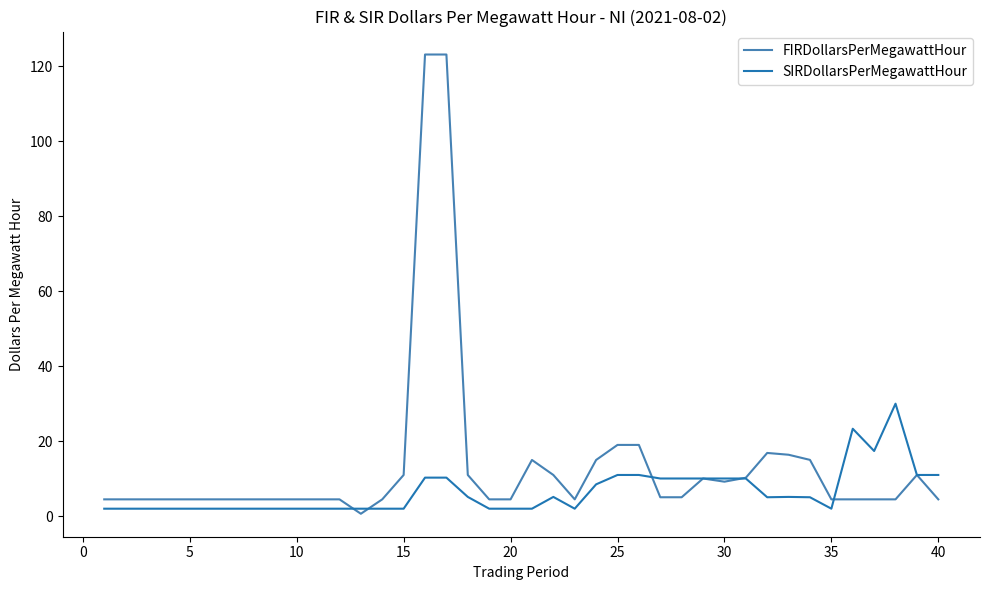

What is the highest value of the FIRDollarsPerMegawattHour series?

123.1